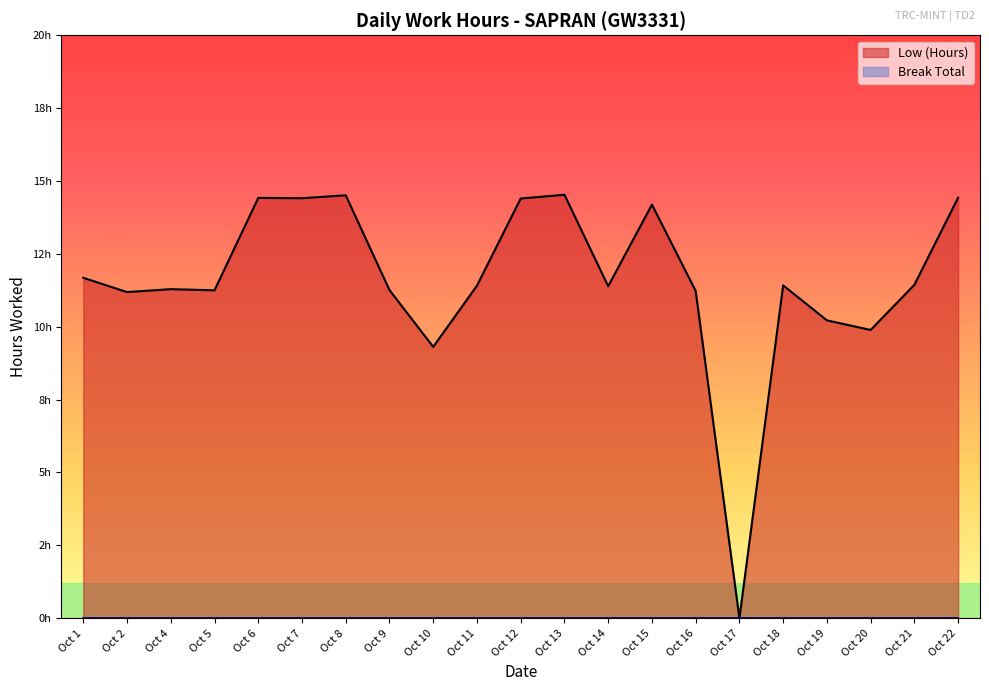

How many positive values are there?

20